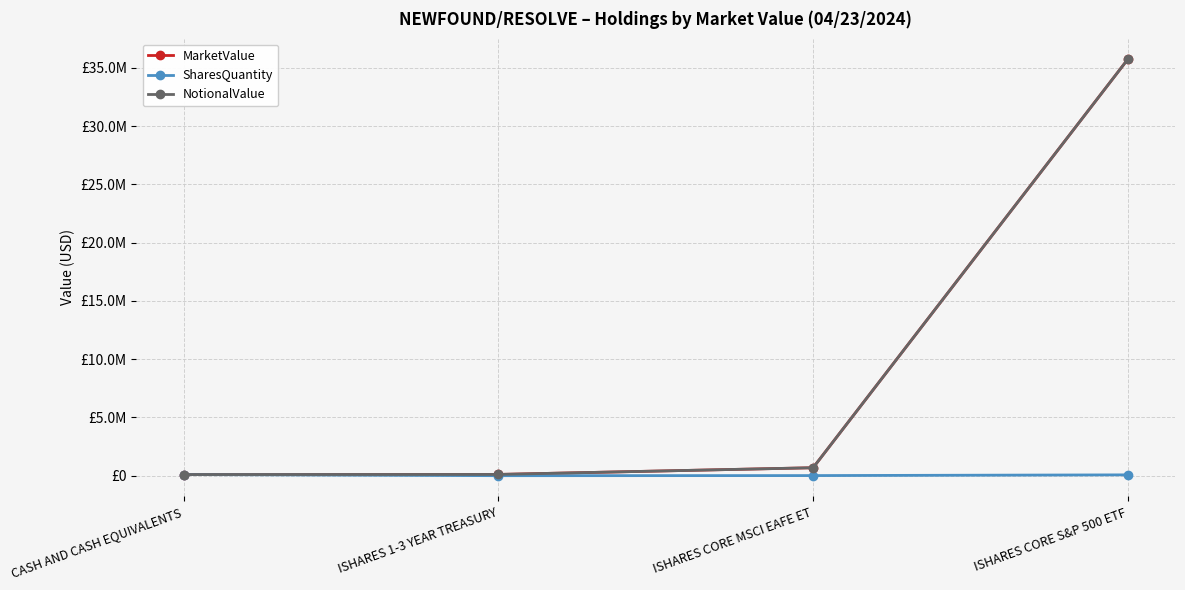

Which series has the widest spread of values?

MarketValue